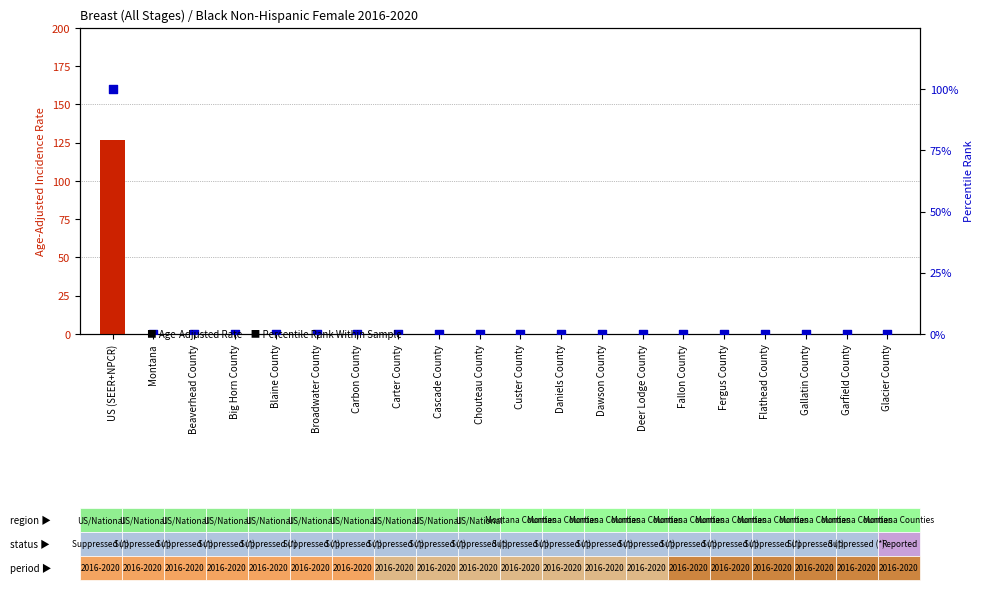

At how many categories does at least one series exceed 96?

1